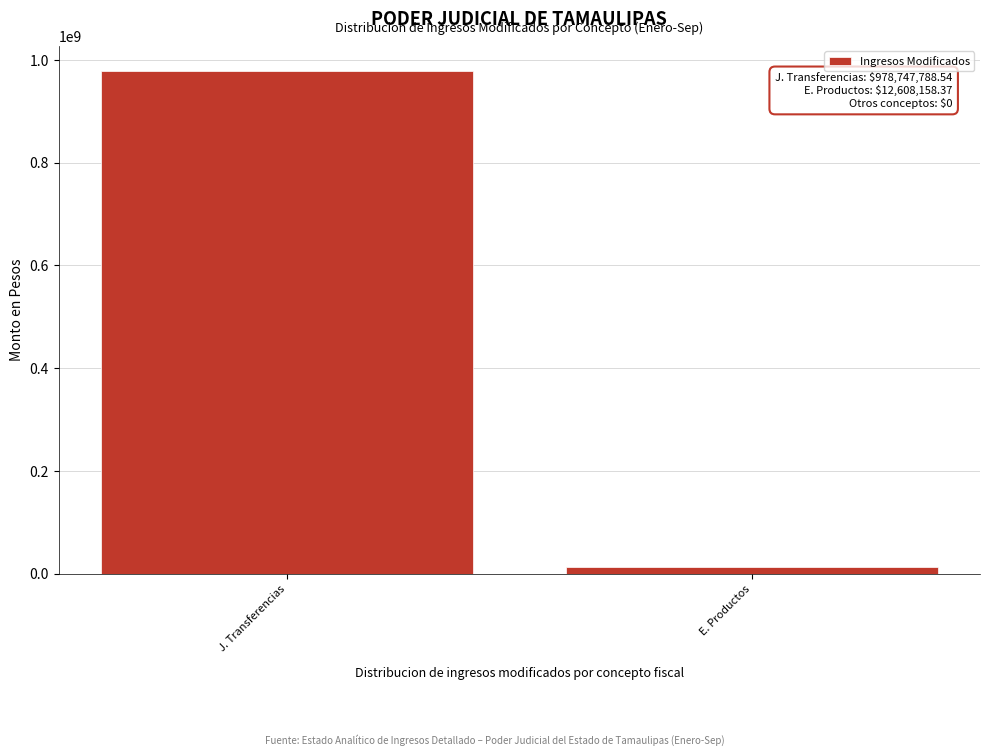

Reading right to left, list all the values displayed in this chart.

E. Productos=12608158.4	J. Transferencias=978747788.5